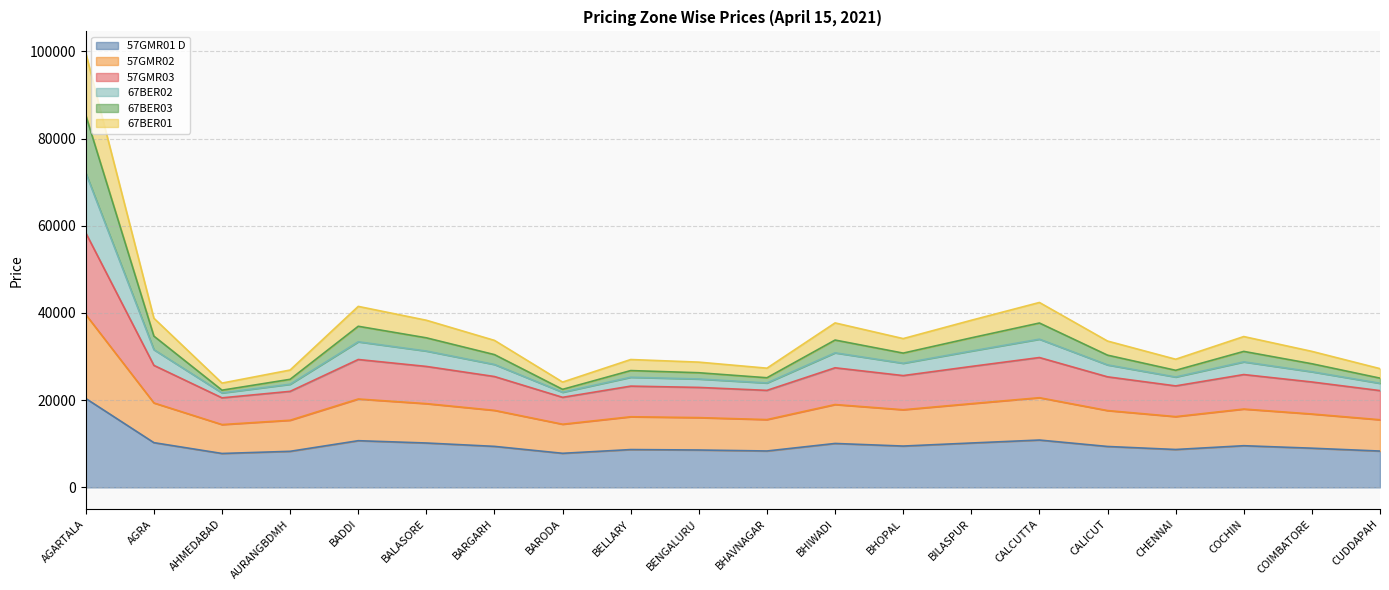

Does the chart have visible grid lines?

Yes